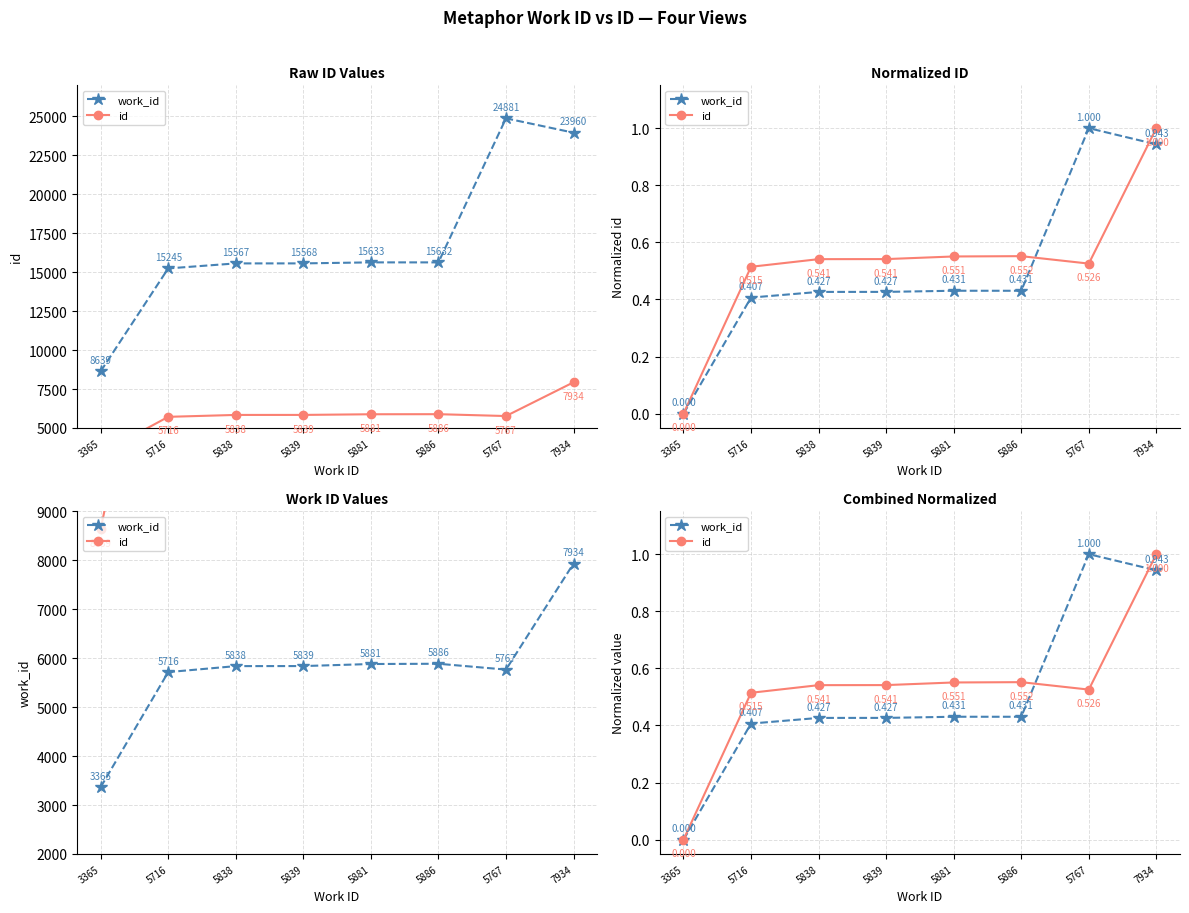

At which category does work_id reach its first local peak?

5881